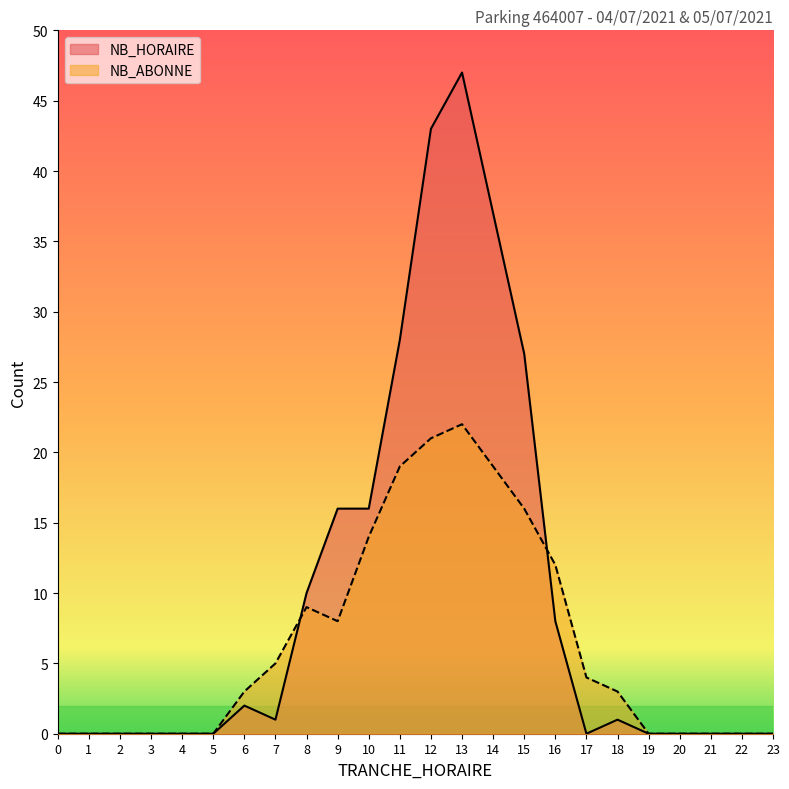

How many lines are shown in the chart?

2